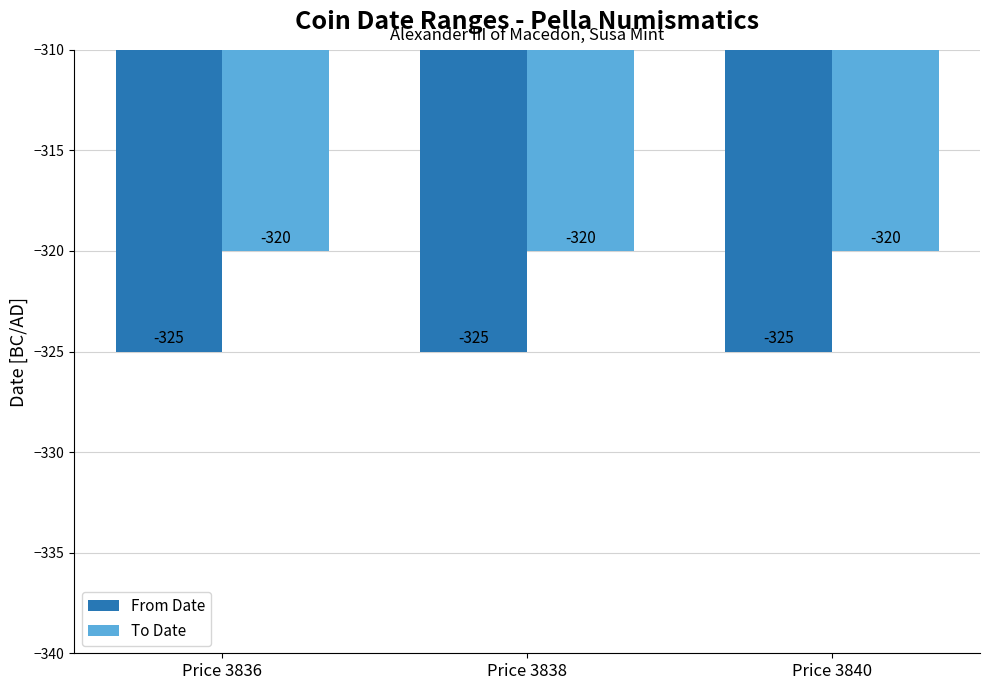

What is the greatest value displayed?

-320